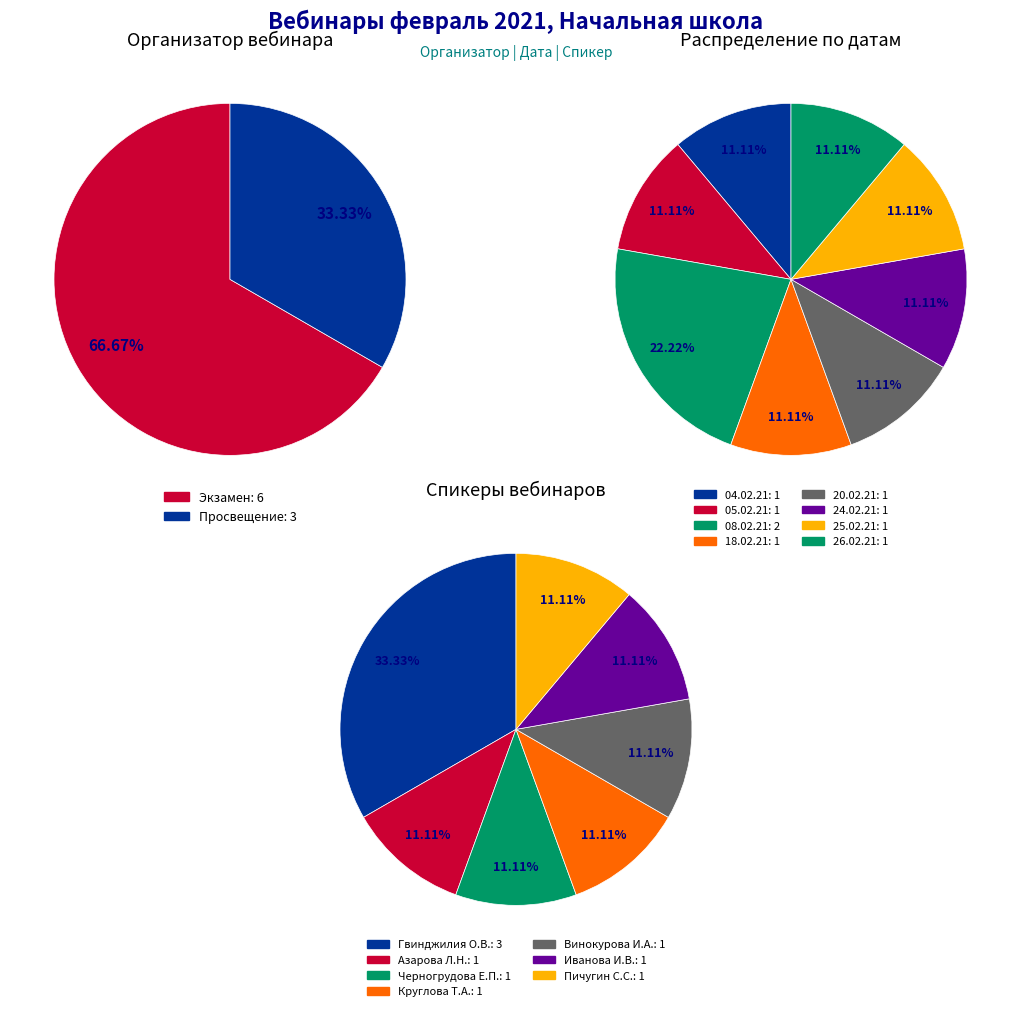

Rank the categories by value from lowest to highest.

Просвещение, Экзамен